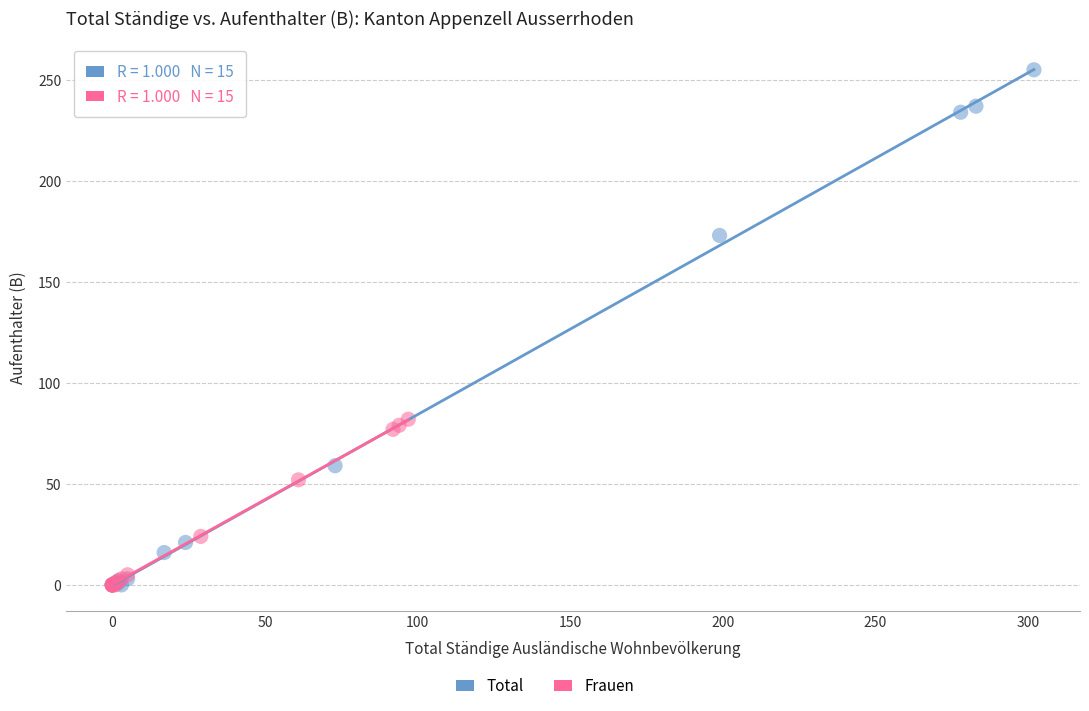

Which series contains the highest Y value?

Total